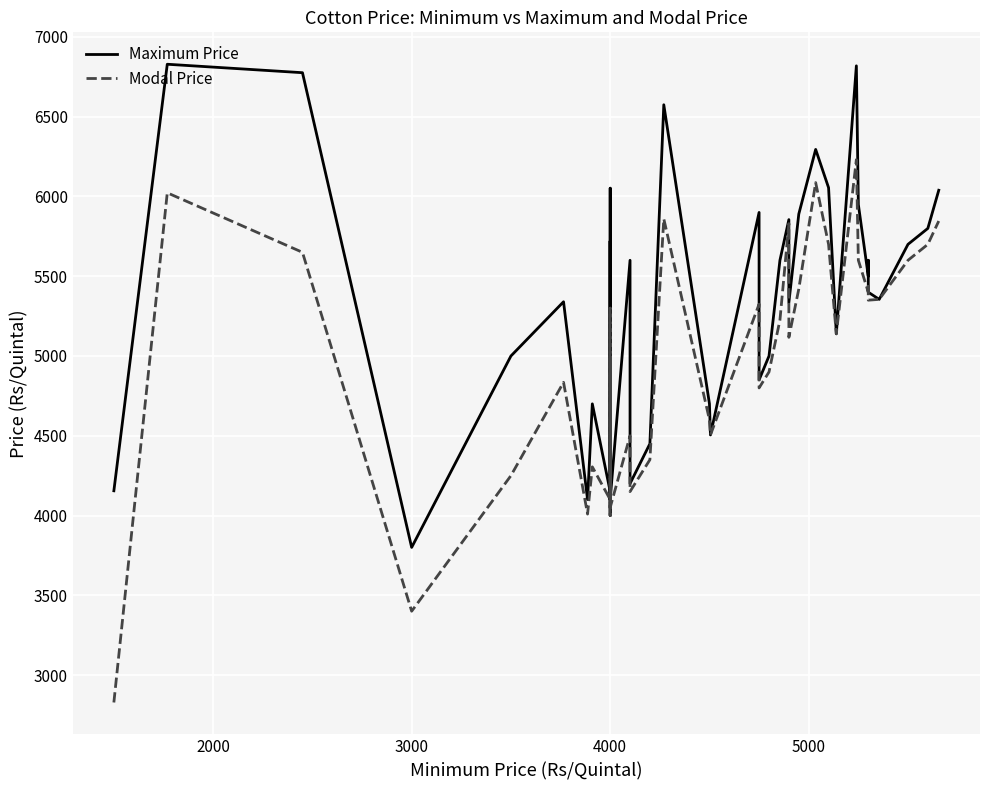

What is the average value of the Maximum Price series?

5268